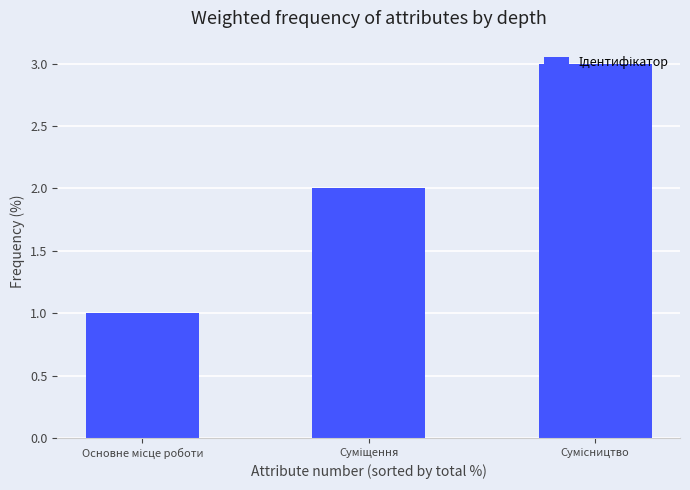

What is the greatest value displayed?

3